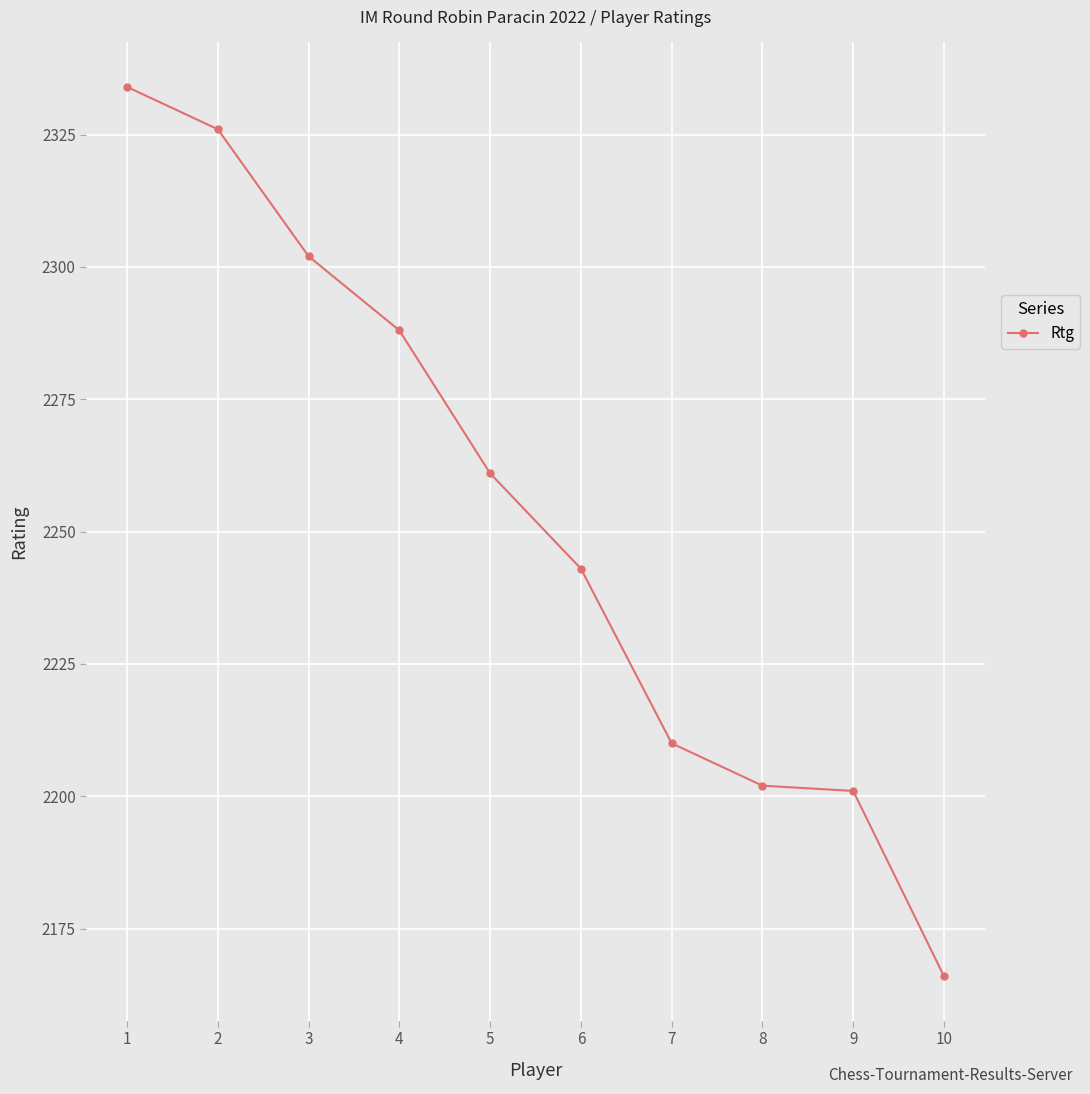

What is the ratio of the value at 4 to the value at 7?

1.0